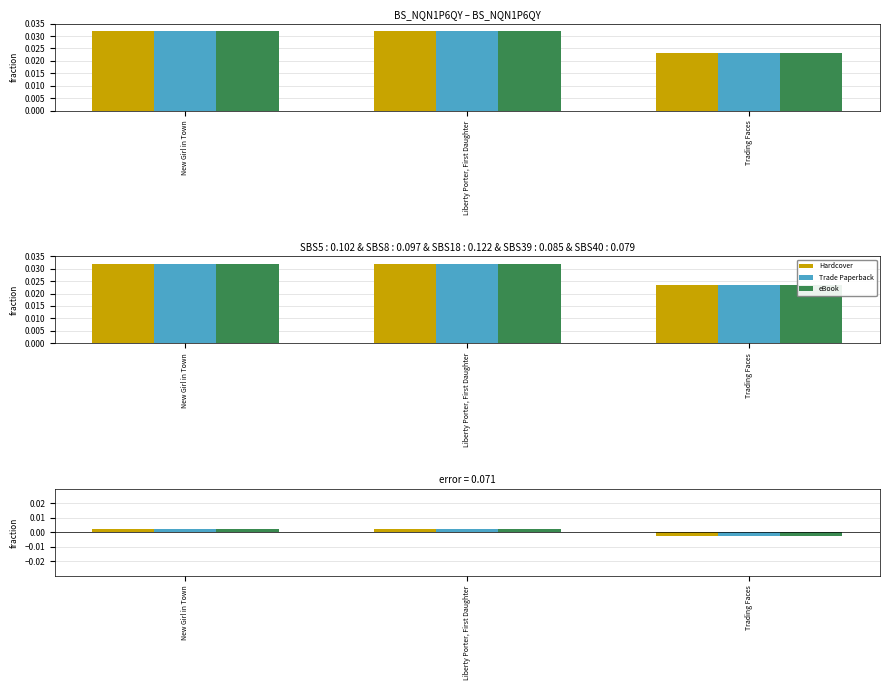

At which category does the chart reach its peak across all series?

New Girl in Town